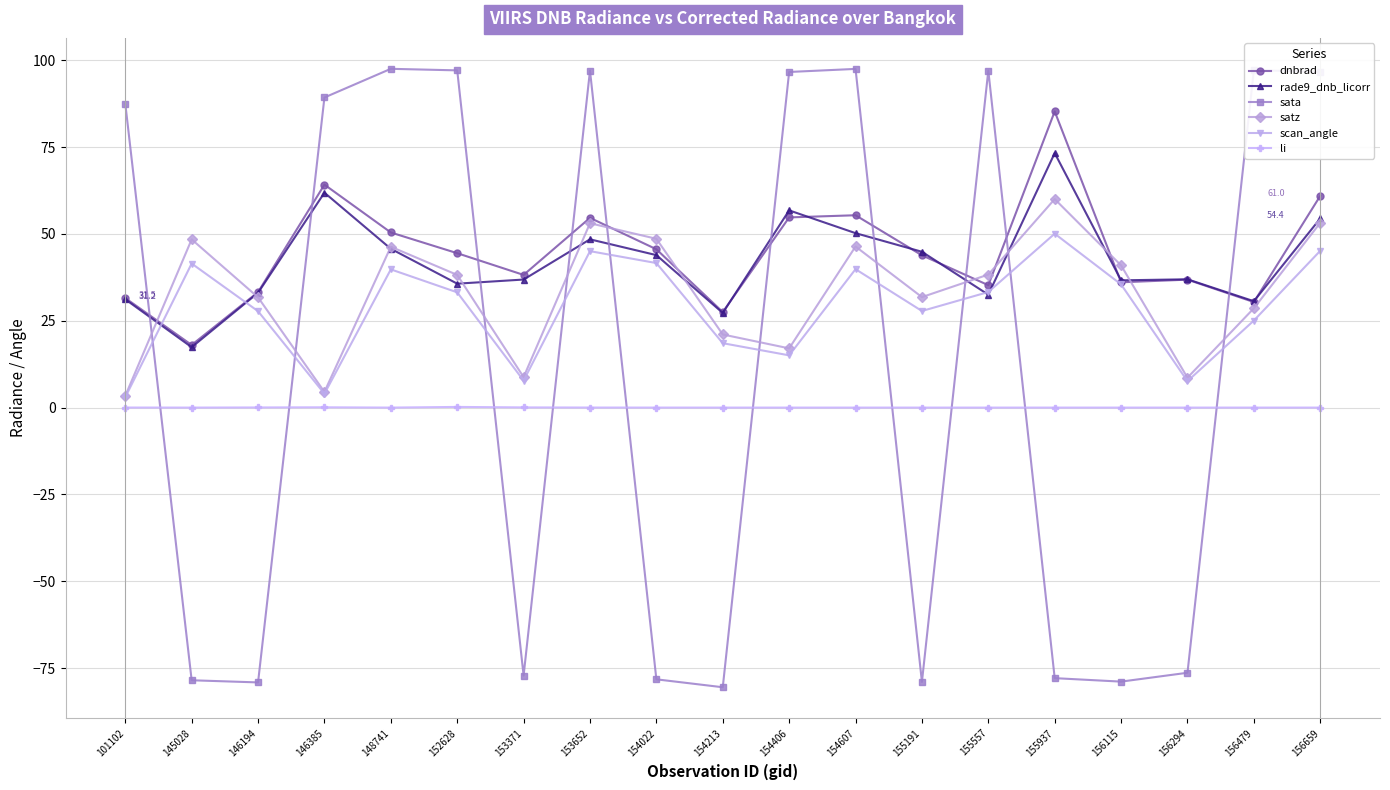

Read the sata value at 146385.

89.3